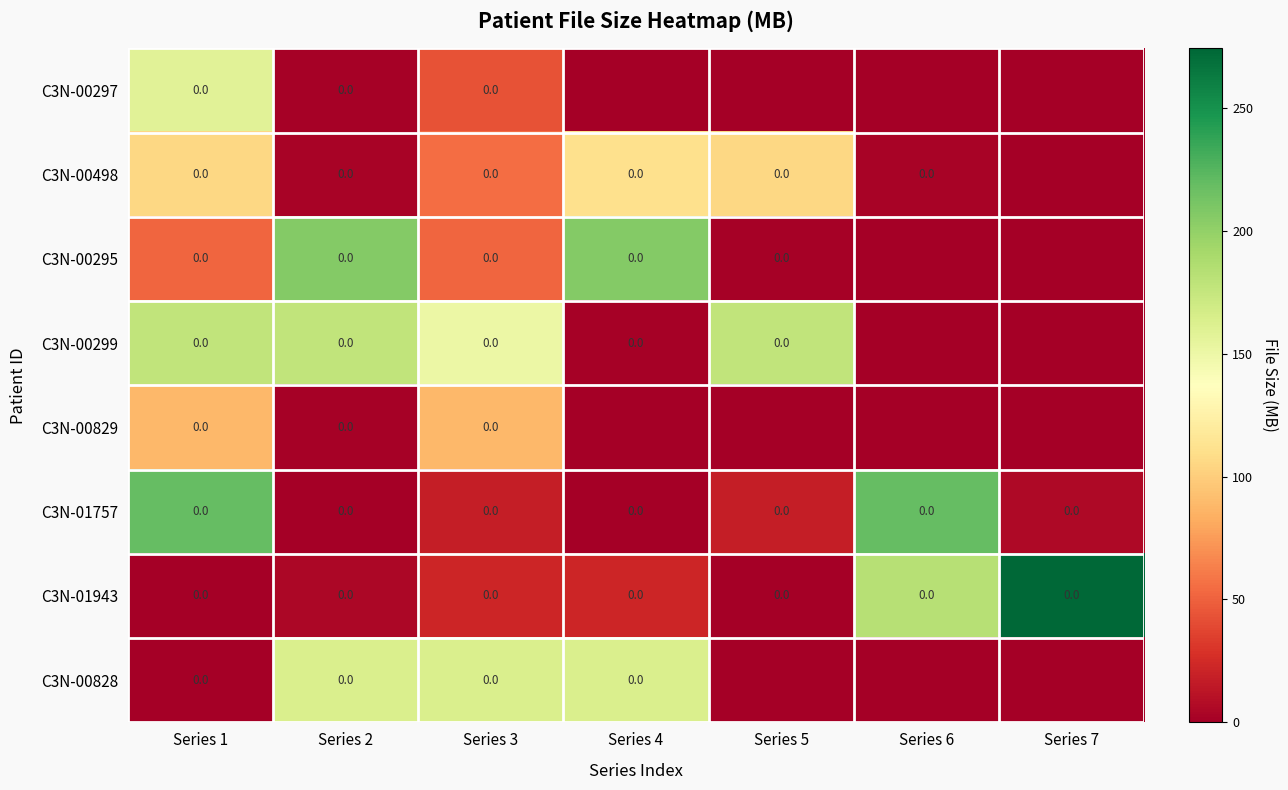

The value of C3N-00498 at Series 2 is 2.9. True or false?

True